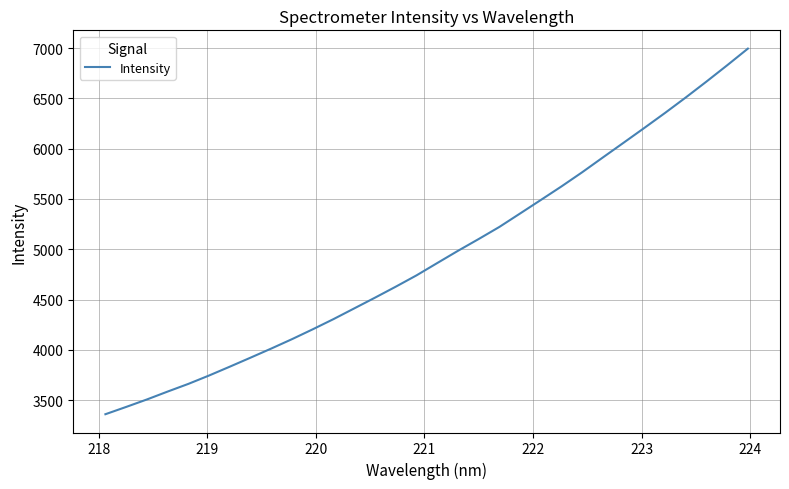

What is the difference between the maximum and minimum values?

3635.9